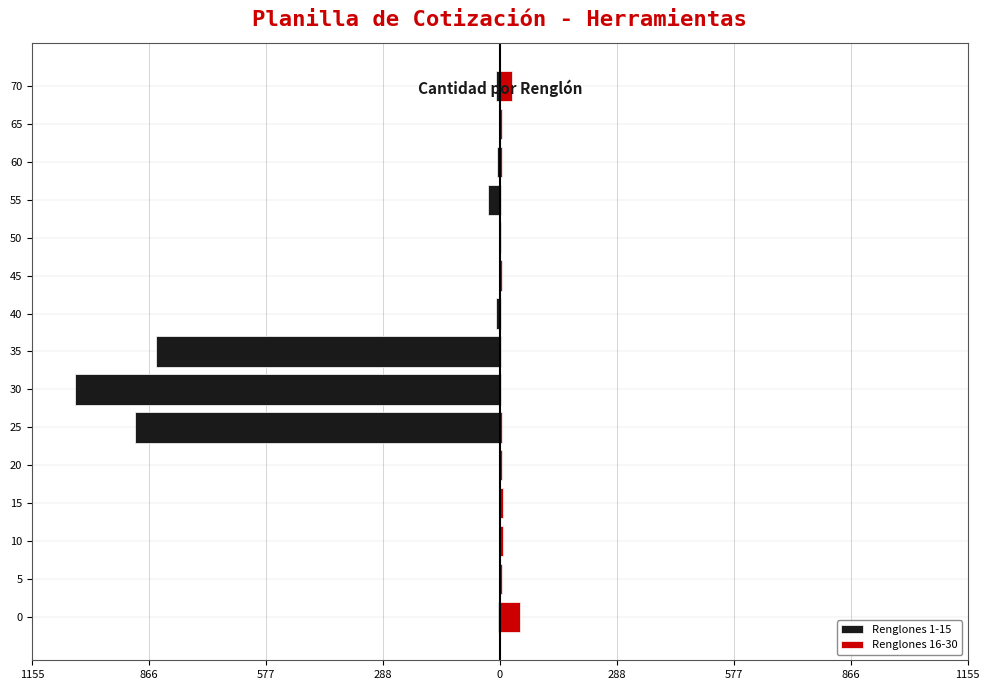

How many bars are there in each group?

2